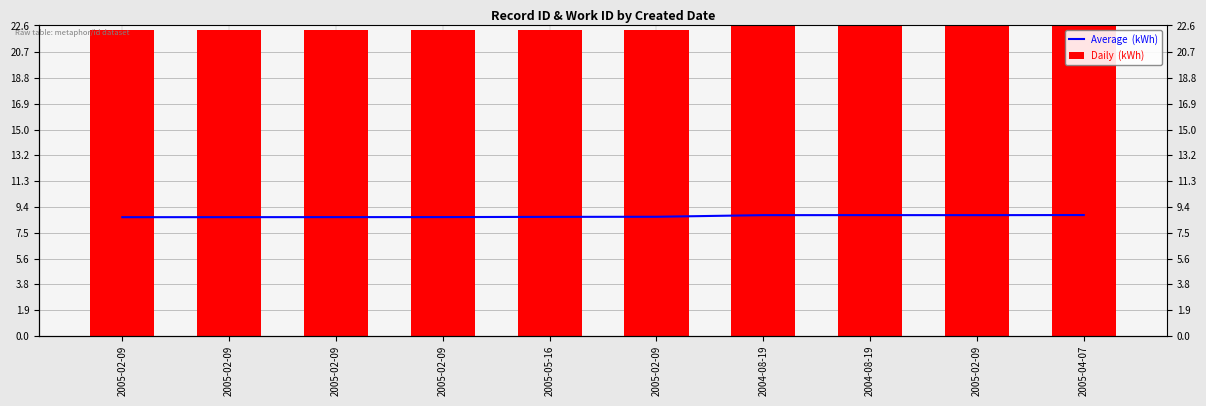

What is the average value of the Daily  (kWh) series?

22.4